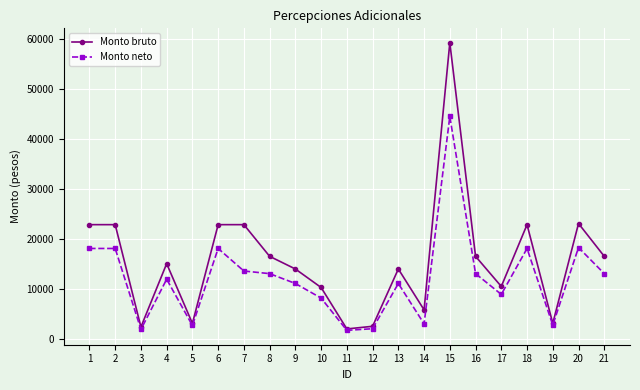

Does the chart have visible grid lines?

Yes